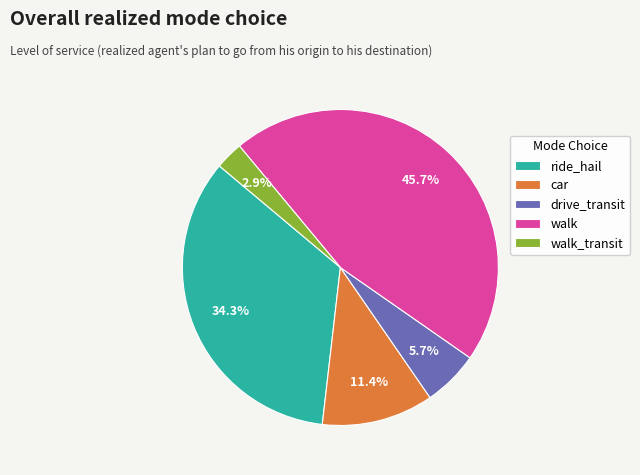

What is the ratio of the value at walk_transit to the value at car?

0.3